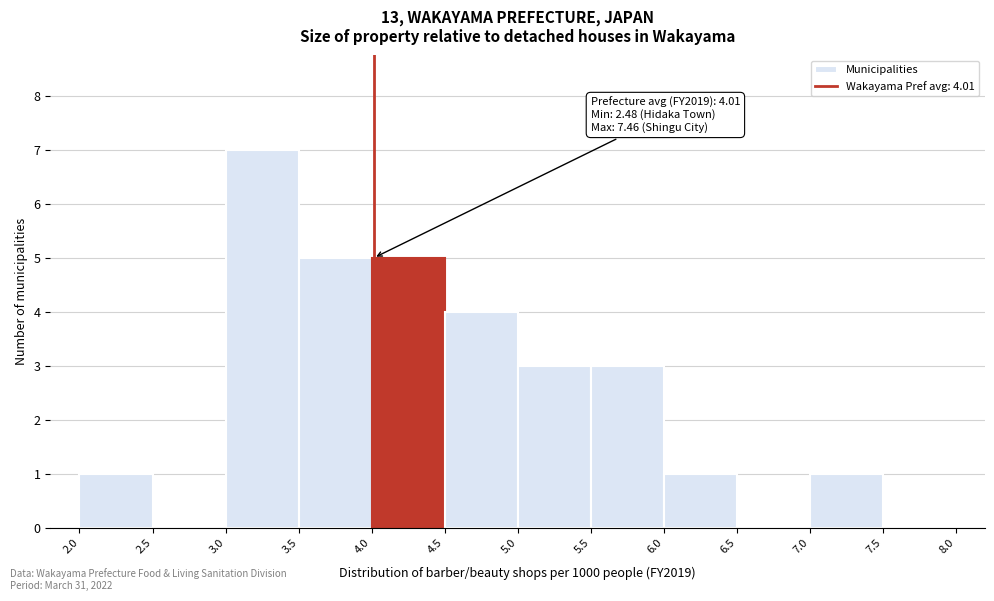

Which range on the x-axis has the tallest bar?

3.0 to 3.5